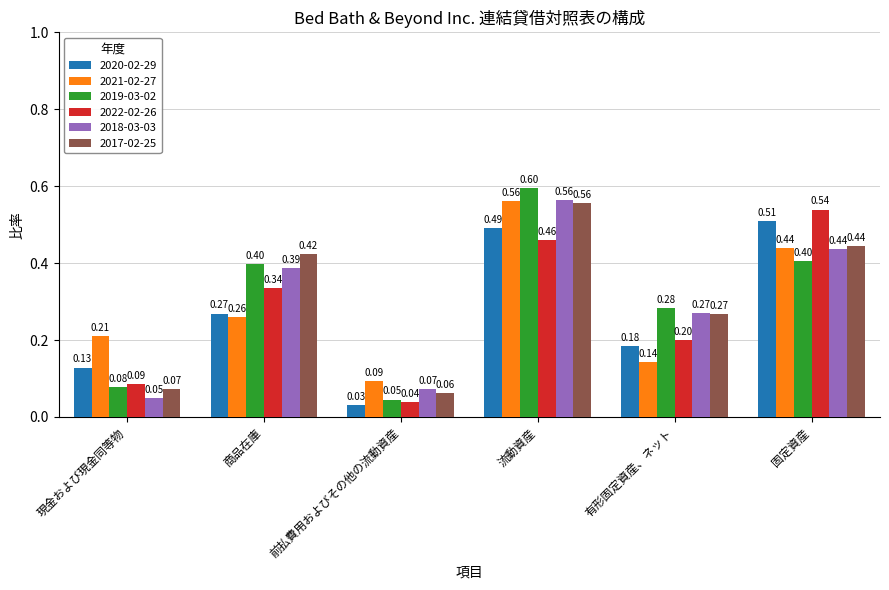

Which series has the largest range (max minus min)?

2019-03-02